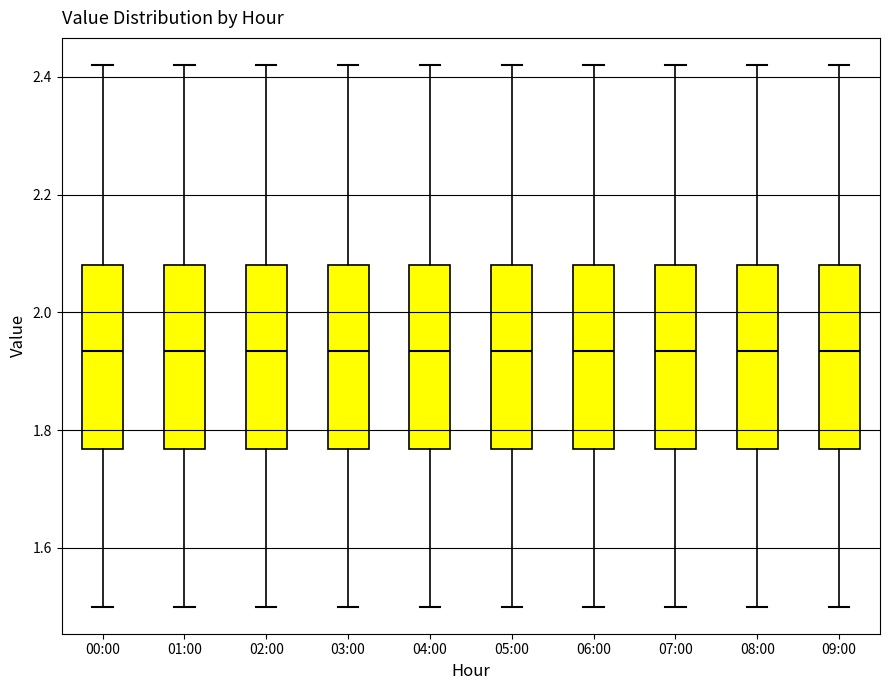

Reading left to right, transcribe this box plot: for each box, give where its median line is, the range the box spans, and where its two whiskers end, as read against the y-axis. The values are not printed on the chart, so give them approximately, as read against the axis.

00:00: median 1.94, box 1.76 to 2.08, whiskers 1.50 to 2.42
01:00: median 1.94, box 1.76 to 2.08, whiskers 1.50 to 2.42
02:00: median 1.94, box 1.76 to 2.08, whiskers 1.50 to 2.42
03:00: median 1.94, box 1.76 to 2.08, whiskers 1.50 to 2.42
04:00: median 1.94, box 1.76 to 2.08, whiskers 1.50 to 2.42
05:00: median 1.94, box 1.76 to 2.08, whiskers 1.50 to 2.42
06:00: median 1.94, box 1.76 to 2.08, whiskers 1.50 to 2.42
07:00: median 1.94, box 1.76 to 2.08, whiskers 1.50 to 2.42
08:00: median 1.94, box 1.76 to 2.08, whiskers 1.50 to 2.42
09:00: median 1.94, box 1.76 to 2.08, whiskers 1.50 to 2.42